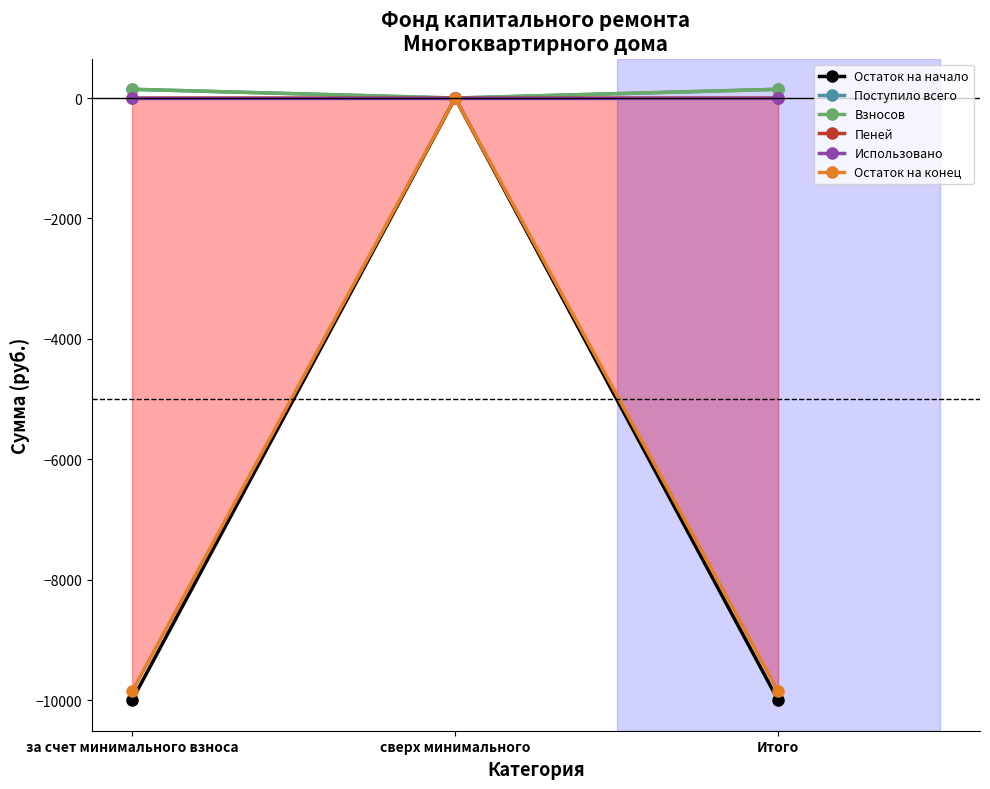

What is the greatest value displayed?

145.7